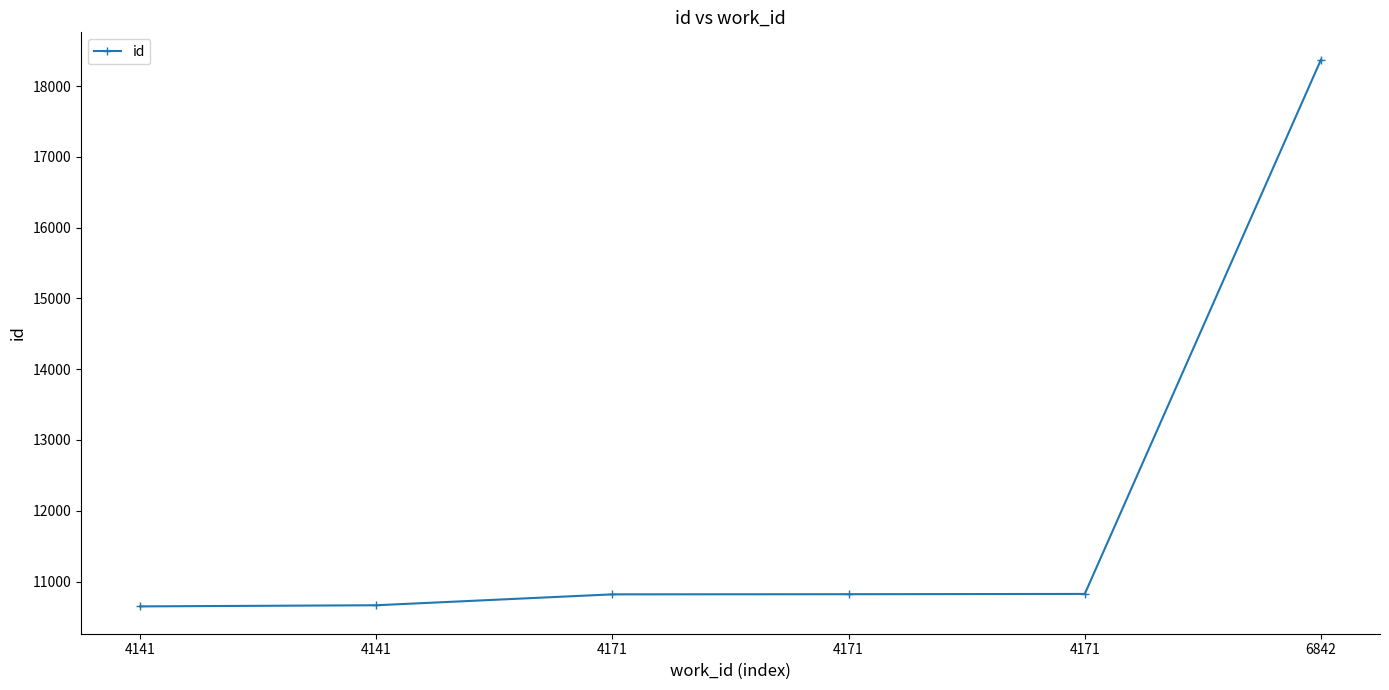

True or false: the data shows 15977 at 4141.

False